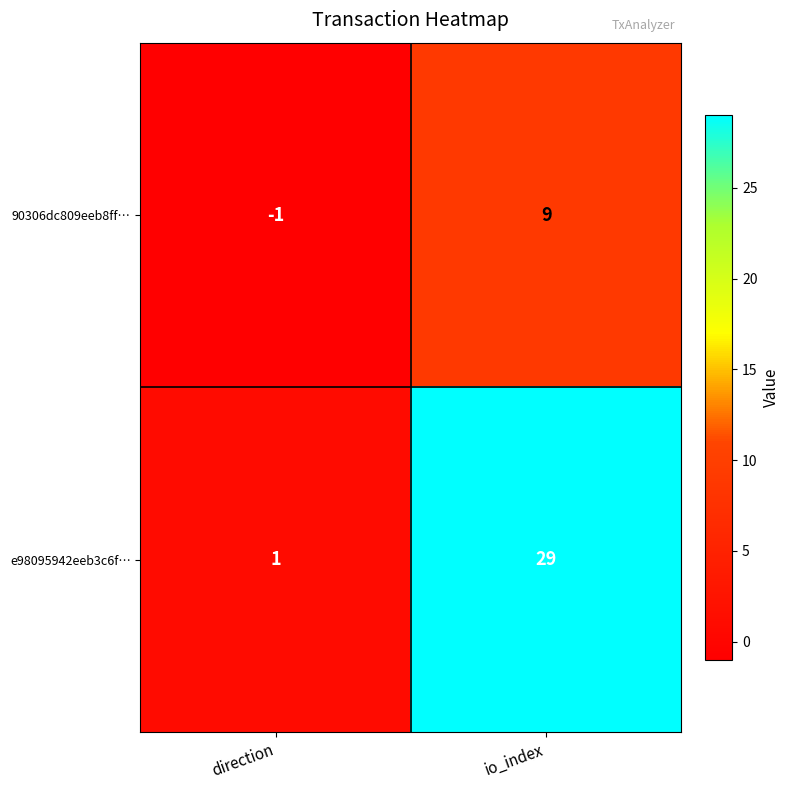

What is the sum of the e98095942eeb3c6f… values at io_index and direction?

30